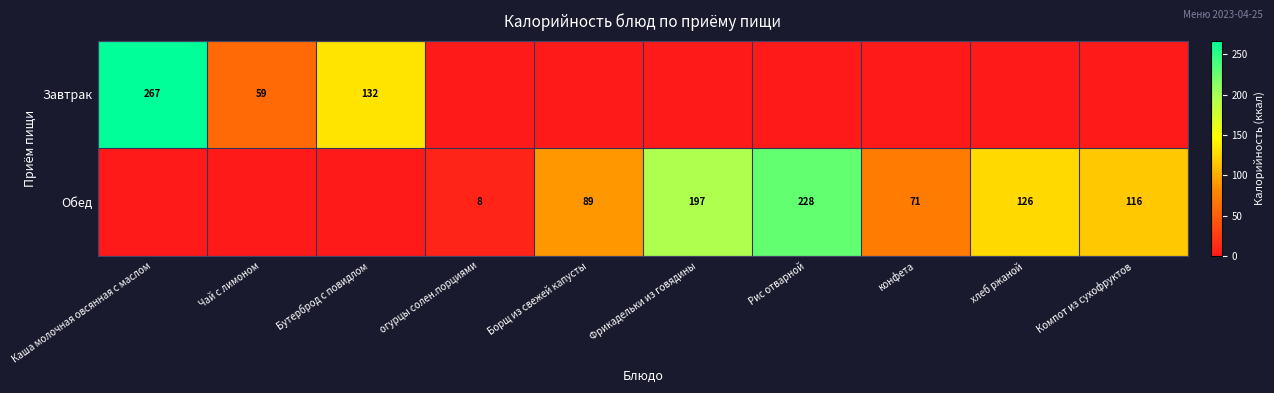

Is the value of Обед at огурцы солен.порциями greater than the value of Завтрак at Бутерброд с повидлом?

No